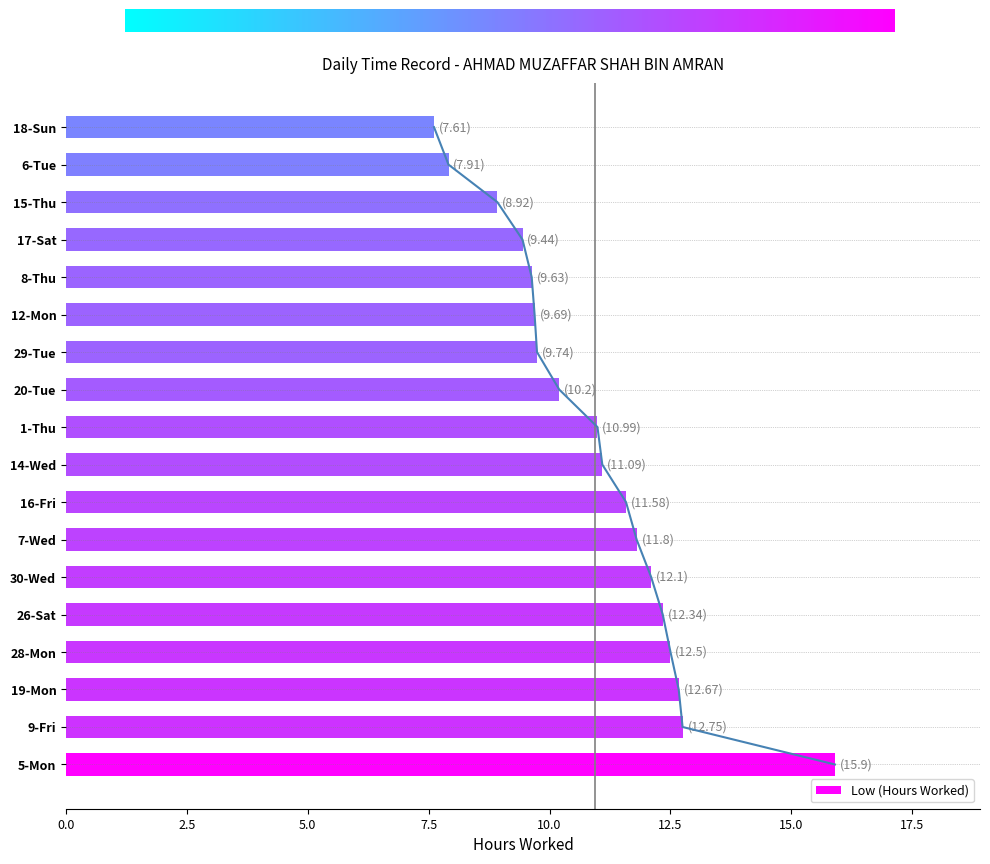

Does the chart contain any negative values?

No